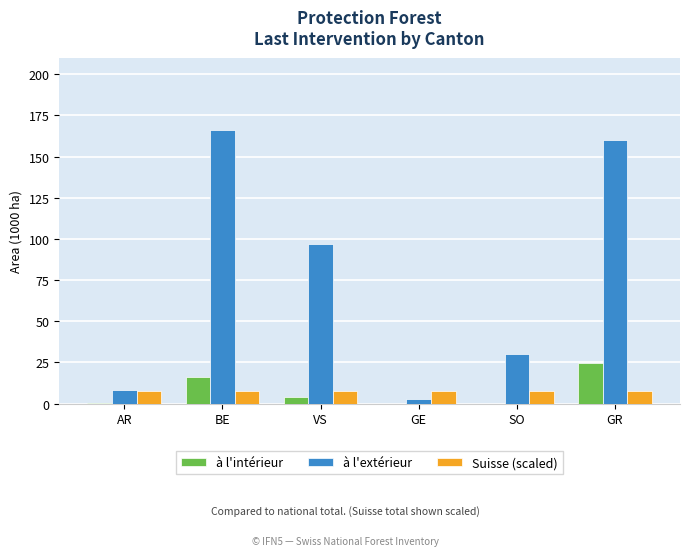

What is the total value across all series at GR?

192.6